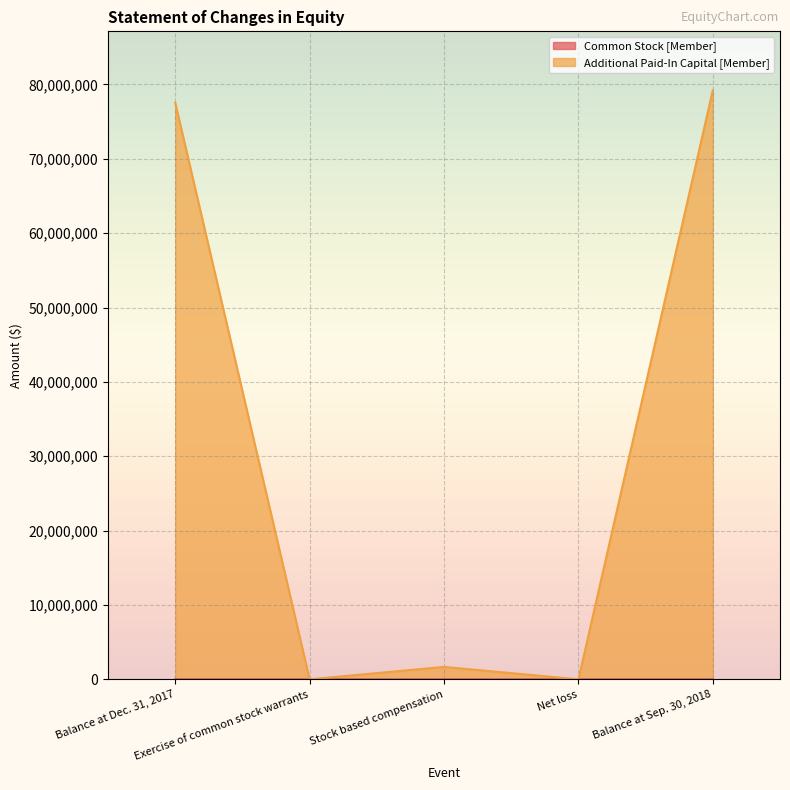

Which series has the widest spread of values?

Additional Paid-In Capital [Member]